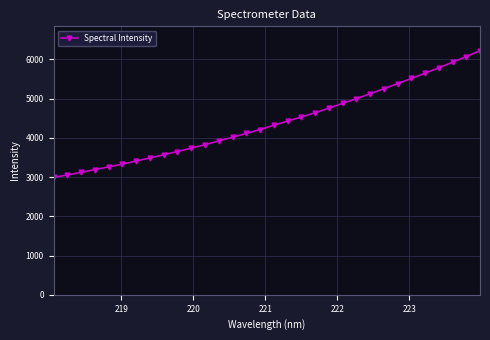

What is the value of the 25th point from the left?

5250.9